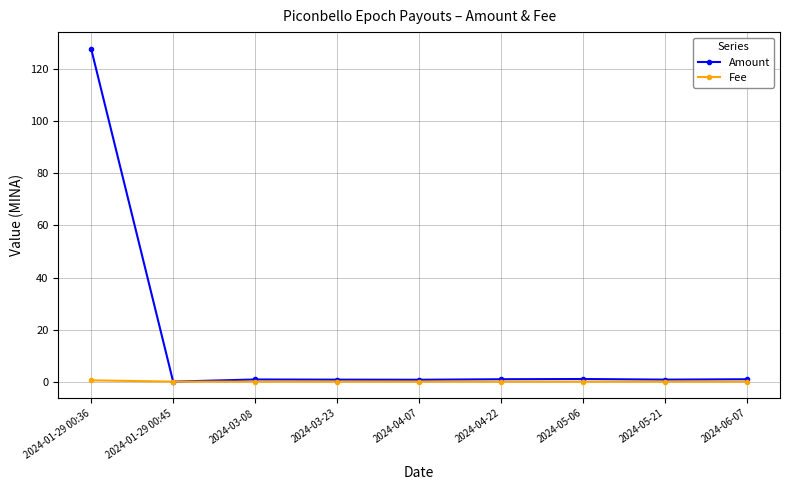

Does the chart display data point markers on the line(s)?

Yes